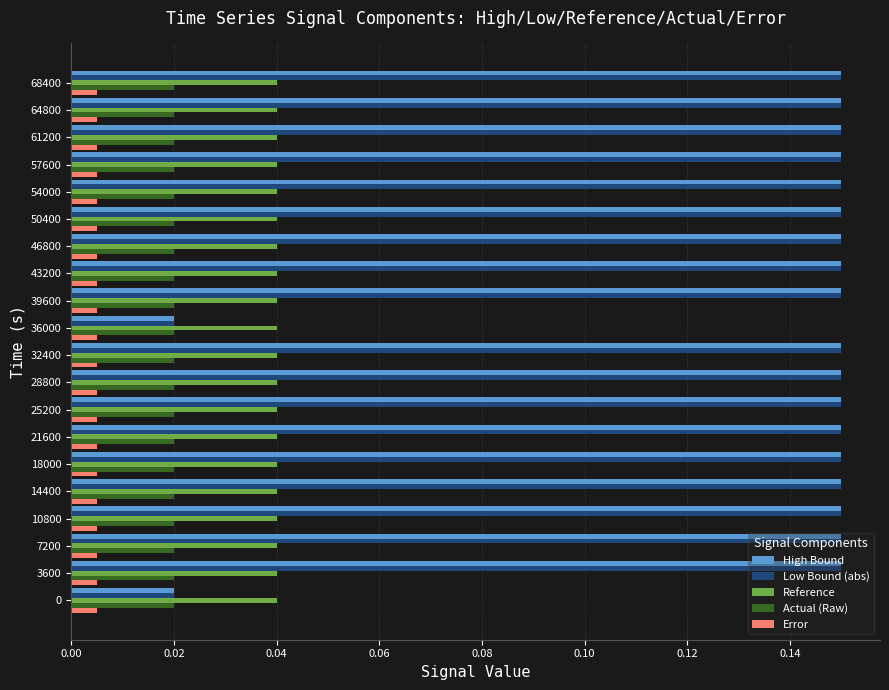

How many High Bound values are between 0 and 1?

20